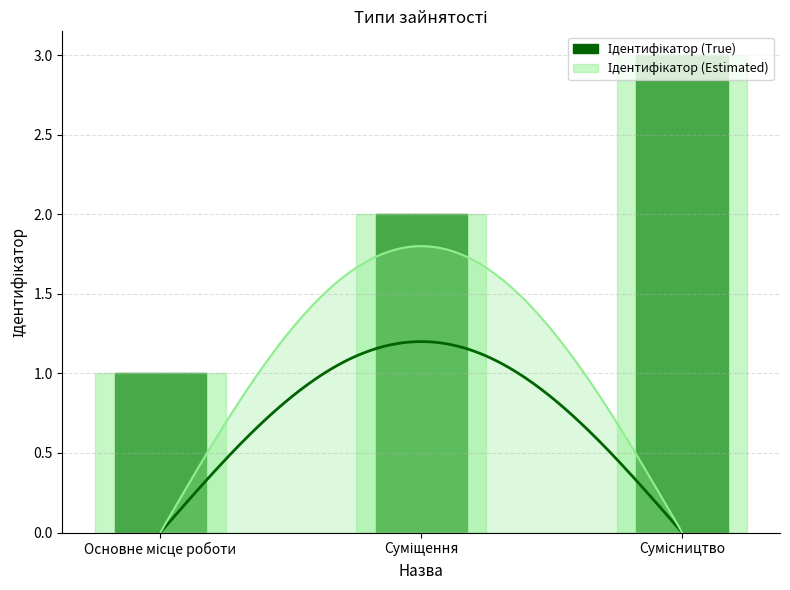

At which label does Ідентифікатор (True) first exceed 2?

Сумісництво